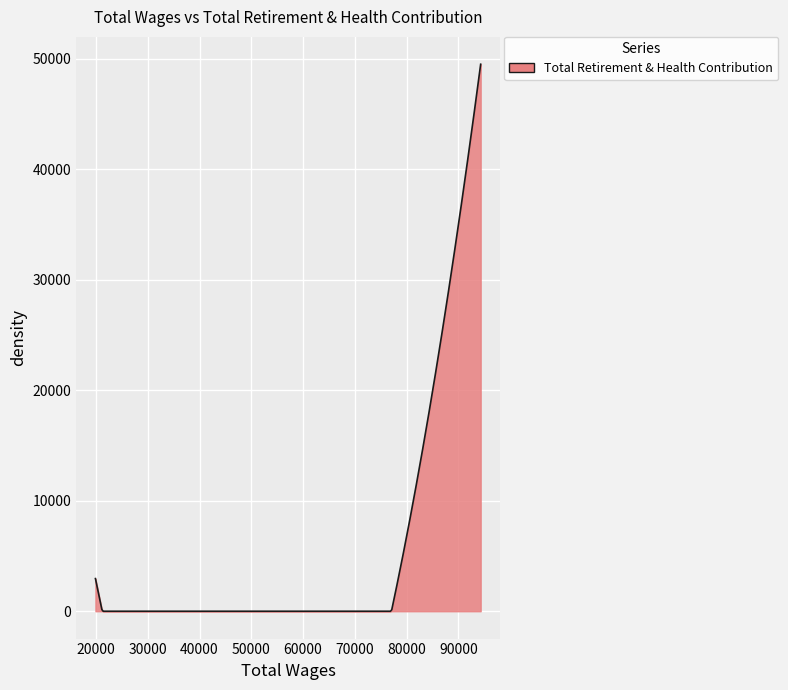

What is the maximum value shown in the chart?

49490.0